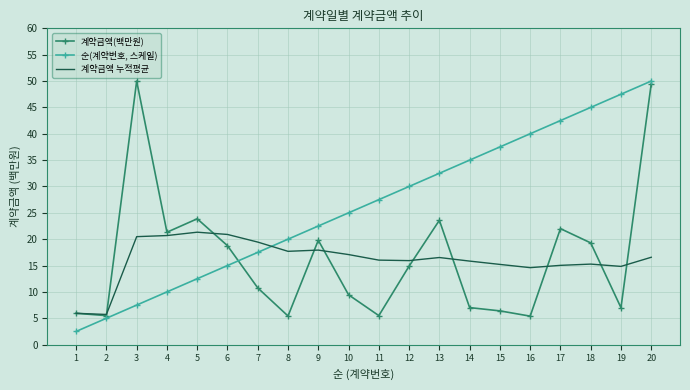

Read the 순(계약번호, 스케일) value at 1.

2.5